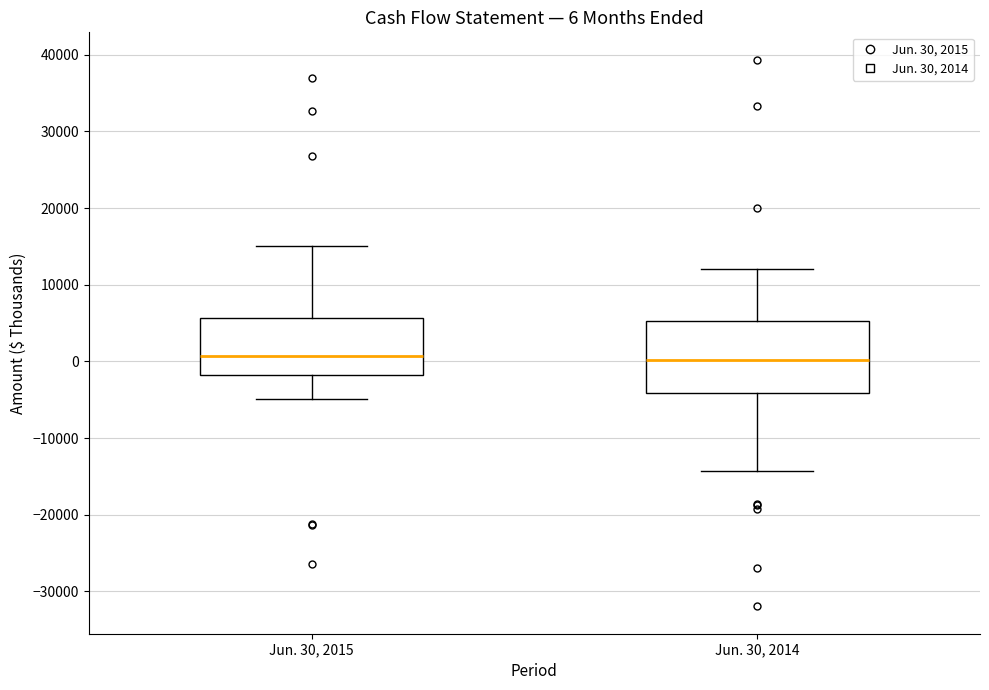

Comparing the boxes themselves (not the whiskers), which one is the tallest?

Jun. 30, 2014